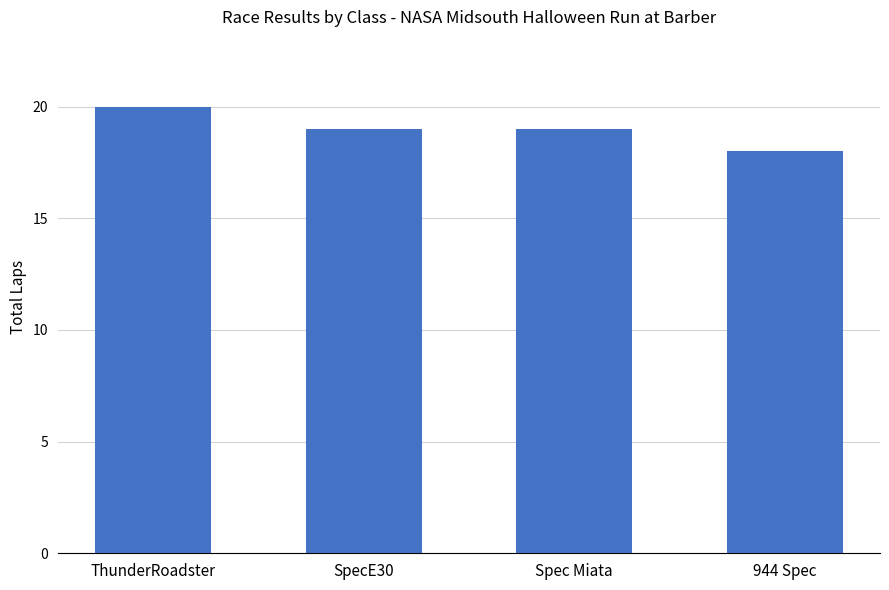

The chart shows a value of 18 at 944 Spec. True or false?

True